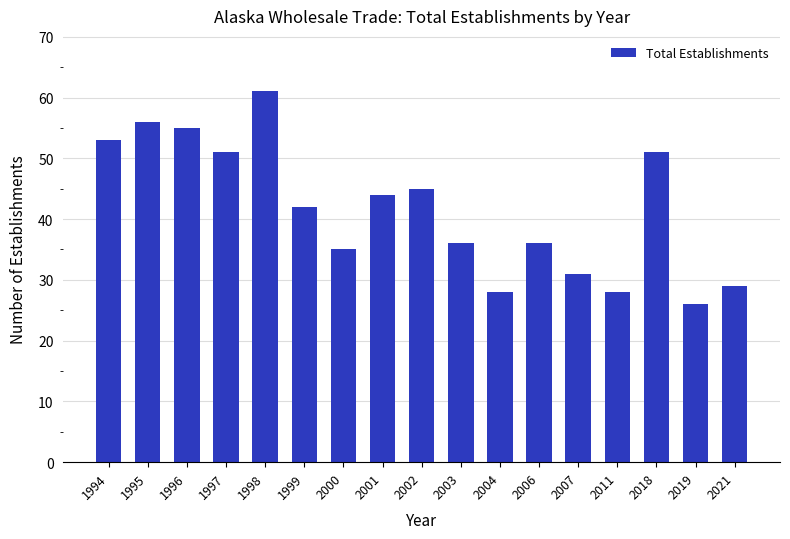

Does the chart contain any negative values?

No